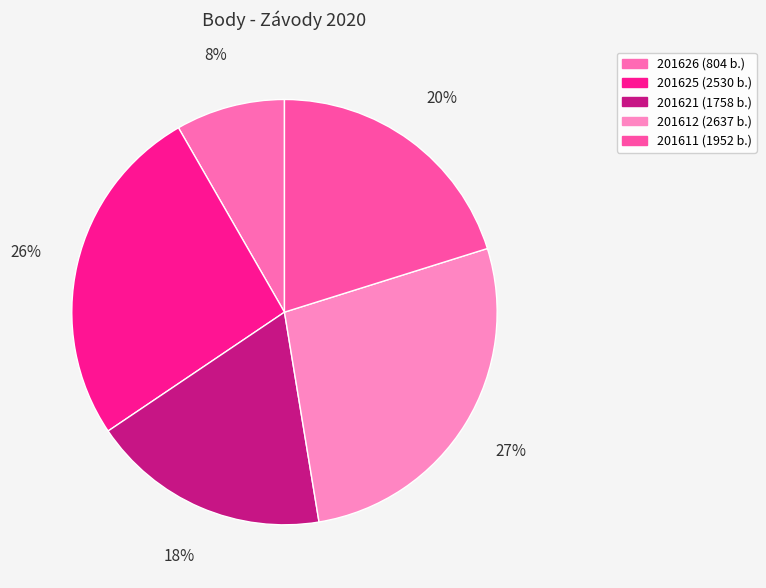

To the nearest percent, what percentage of the pie is 201625?

26%